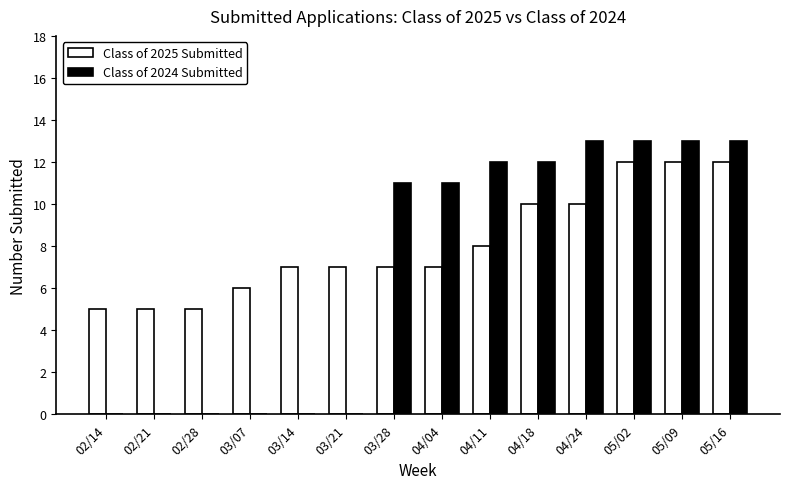

What is the spread (max minus min) of values at 04/24?

3